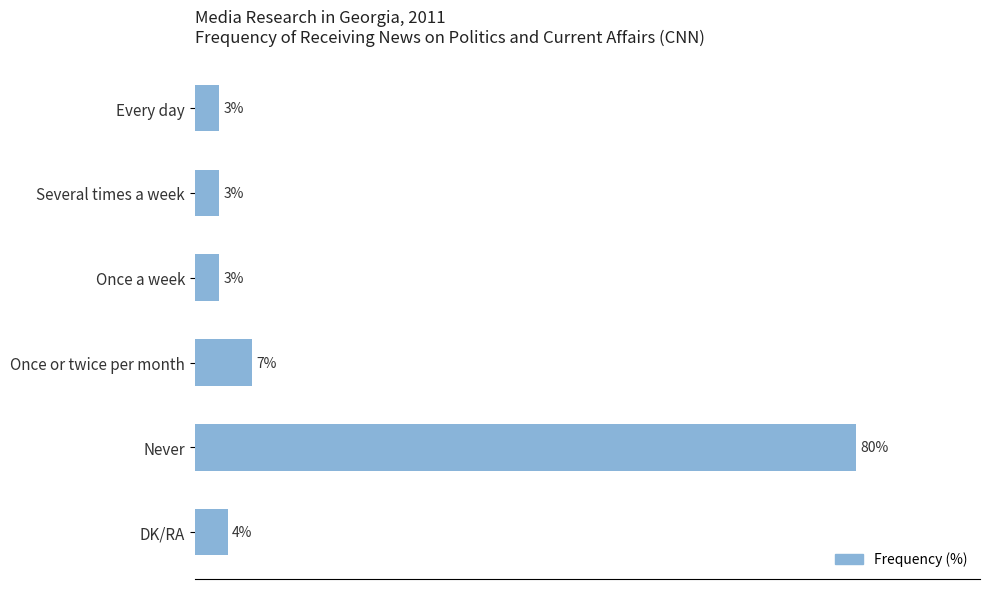

Between Never and Once or twice per month, which is larger?

Never